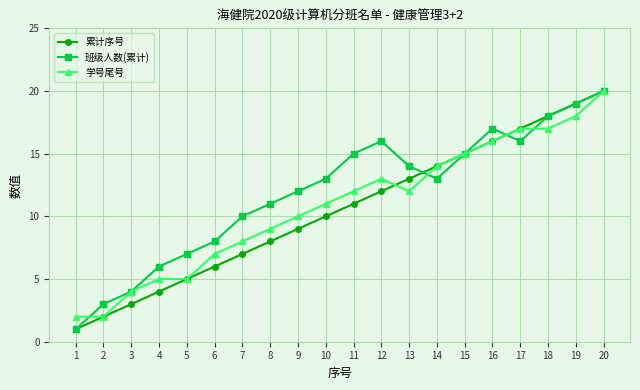

What is the maximum value for 学号尾号?

20